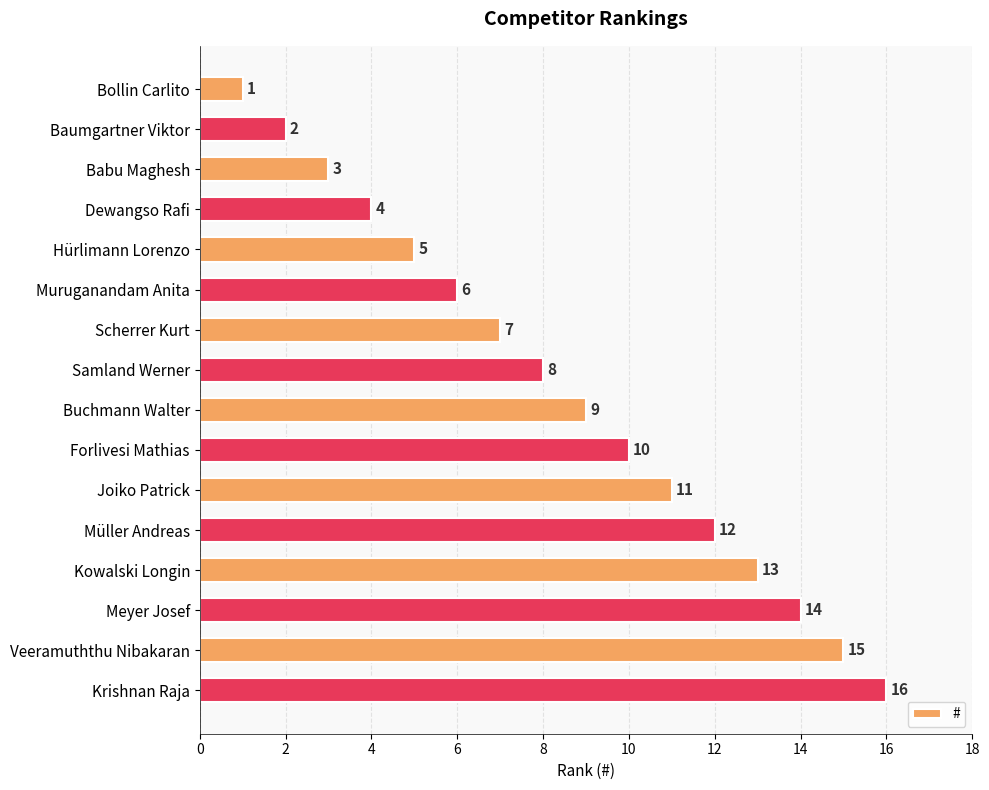

List the labels in order of value, largest first.

Krishnan Raja, Veeramuththu Nibakaran, Meyer Josef, Kowalski Longin, Müller Andreas, Joiko Patrick, Forlivesi Mathias, Buchmann Walter, Samland Werner, Scherrer Kurt, Muruganandam Anita, Hürlimann Lorenzo, Dewangso Rafi, Babu Maghesh, Baumgartner Viktor, Bollin Carlito